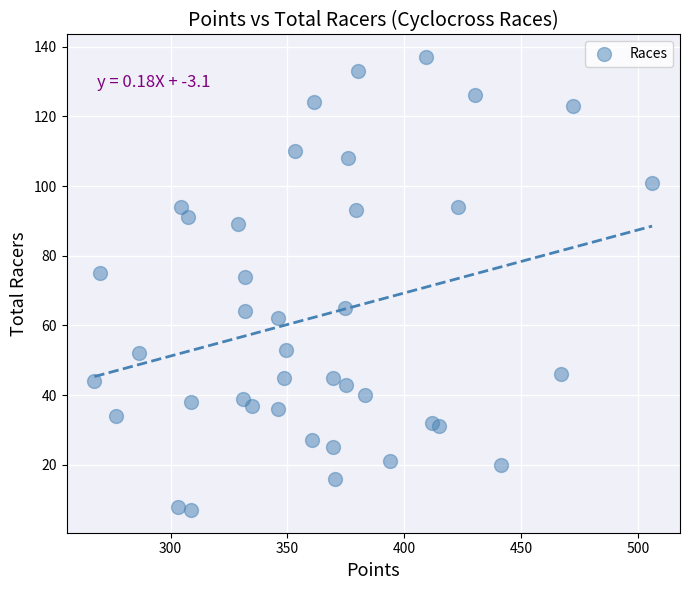

What is the range of Y values (max minus min)?

130